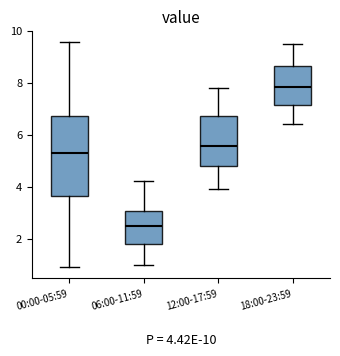

Which box's median line is the highest?

18:00-23:59